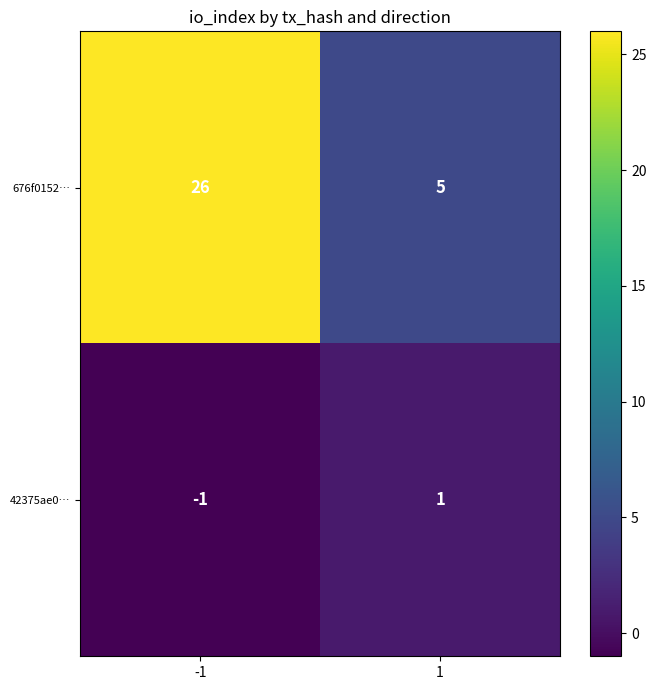

What value does the 676f0152… series have at -1?

26